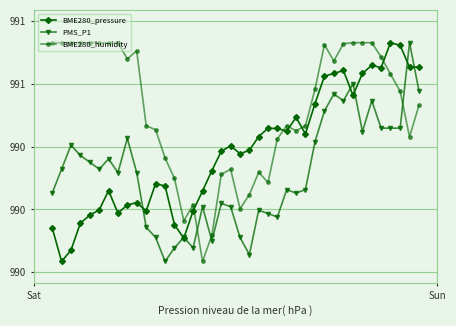

Is this an area chart (filled region under the line)?

No